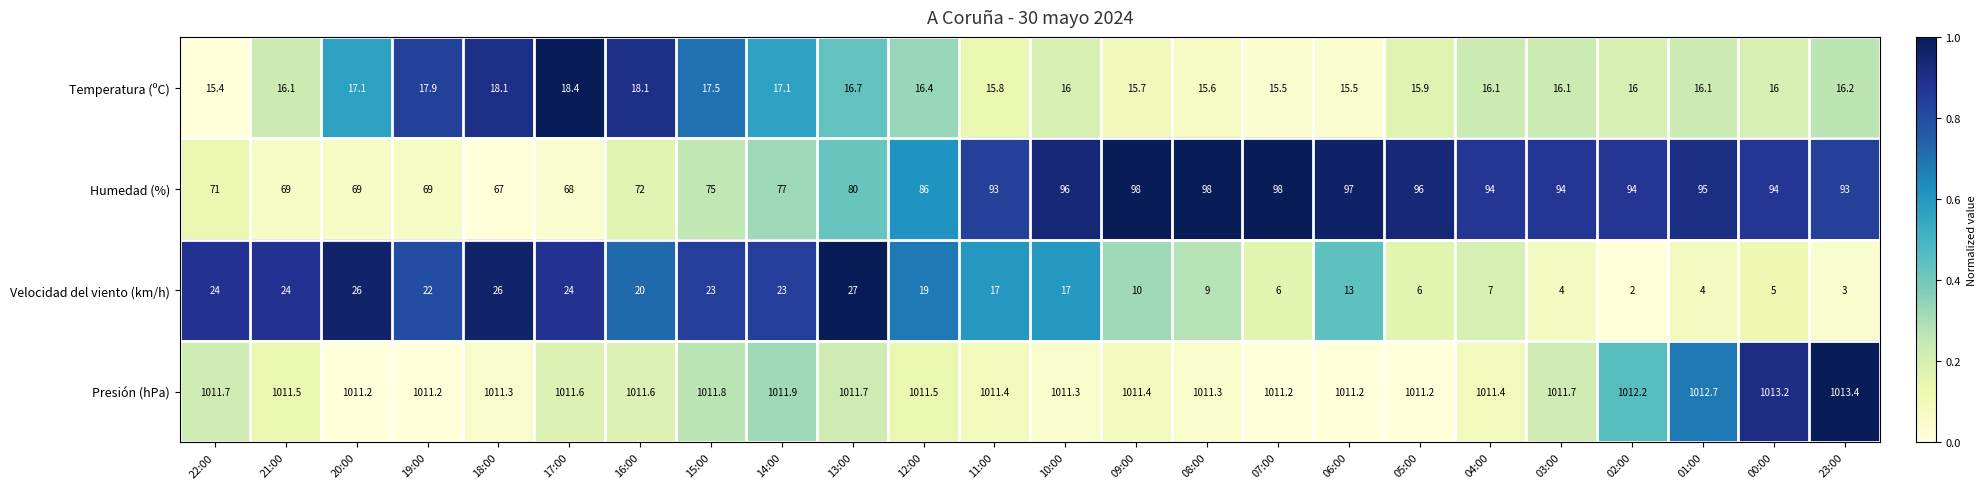

Count the number of categories in the chart.

24